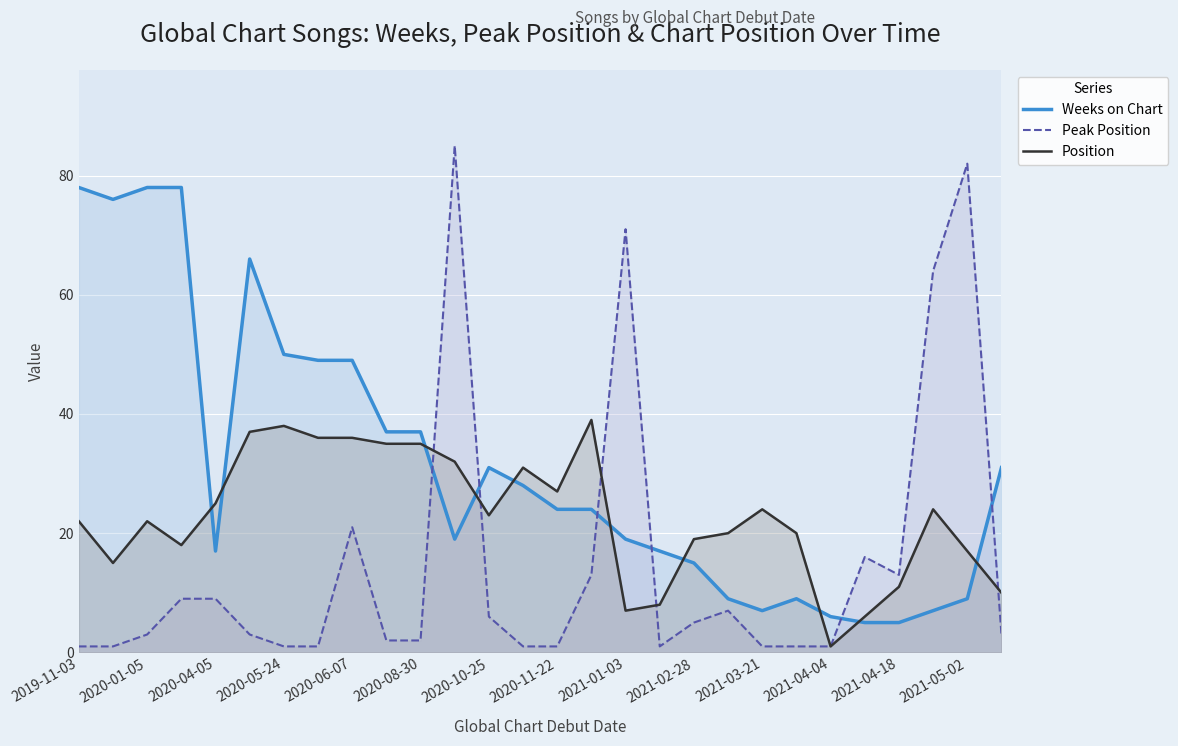

What is the sum of the Weeks on Chart values at 2020-04-05 and 2021-02-28?

32